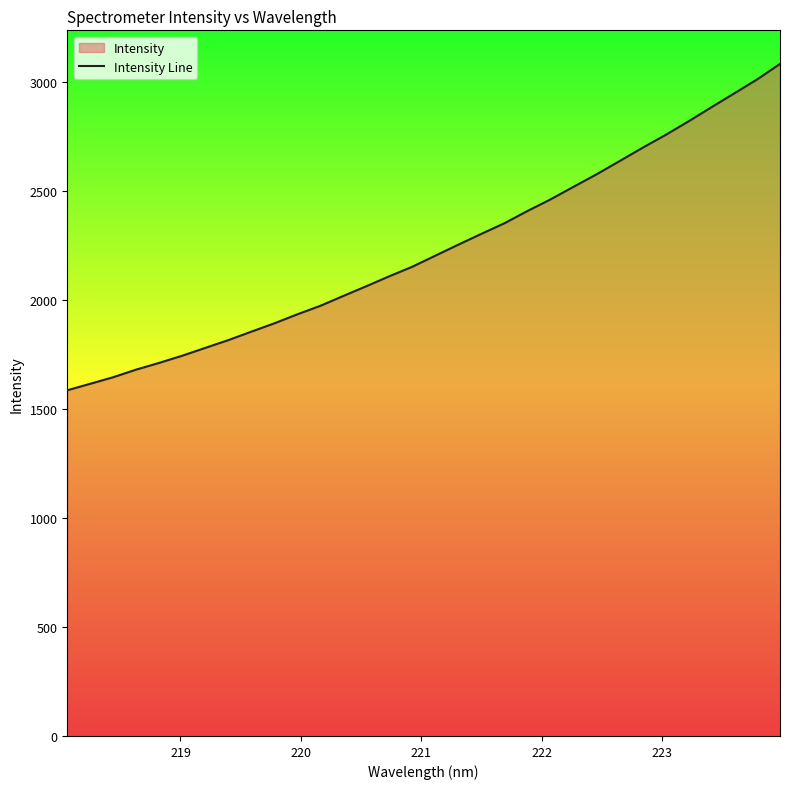

What is the value of the 21st point from the left?

2406.4